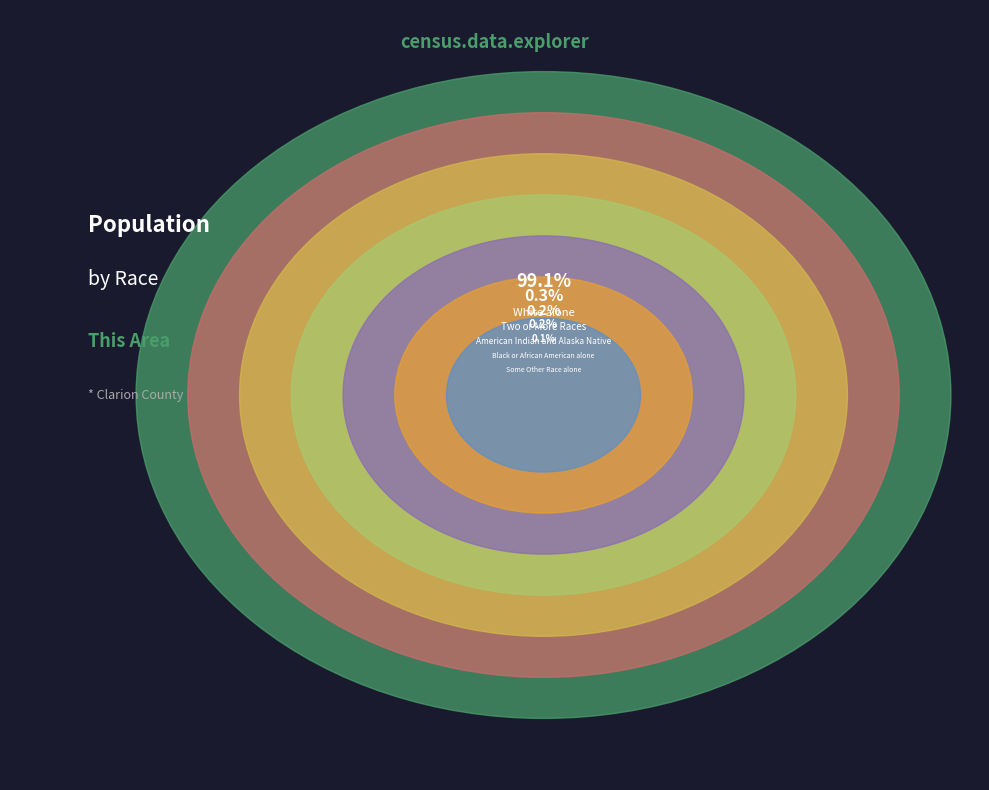

Which category has the biggest portion of the pie?

White alone